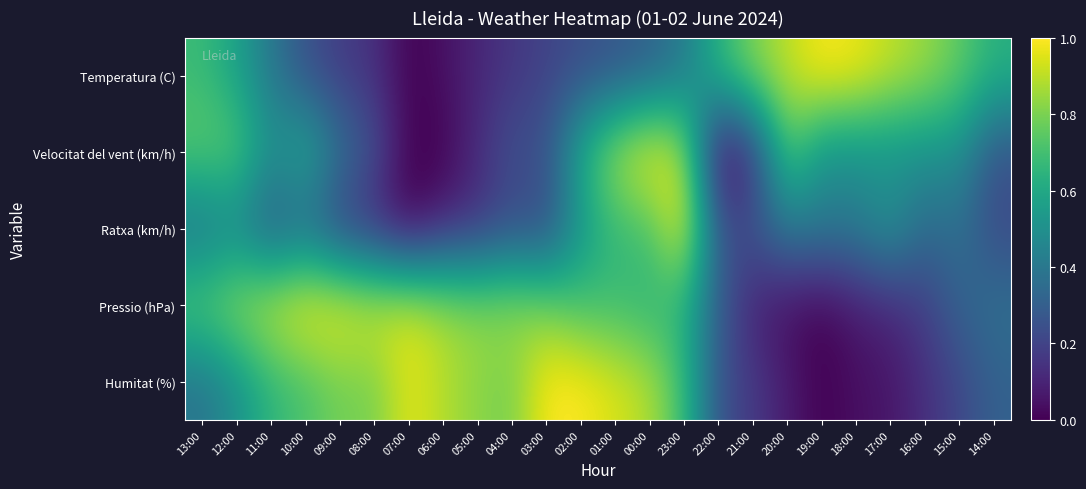

What is the maximum value shown in the chart?

1.0